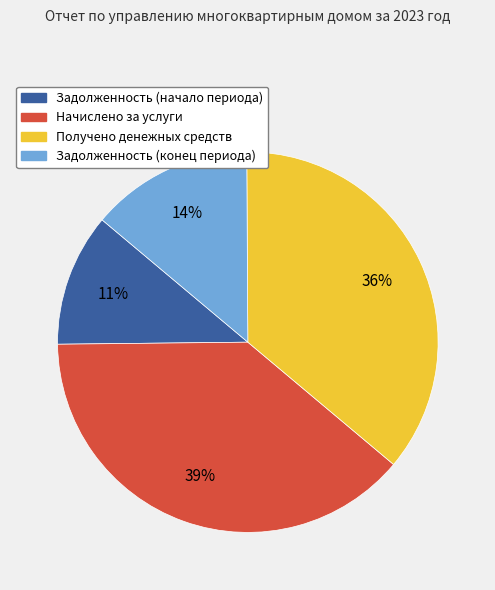

Combined, do Начислено за услуги and Задолженность (конец периода) account for over 50%?

Yes